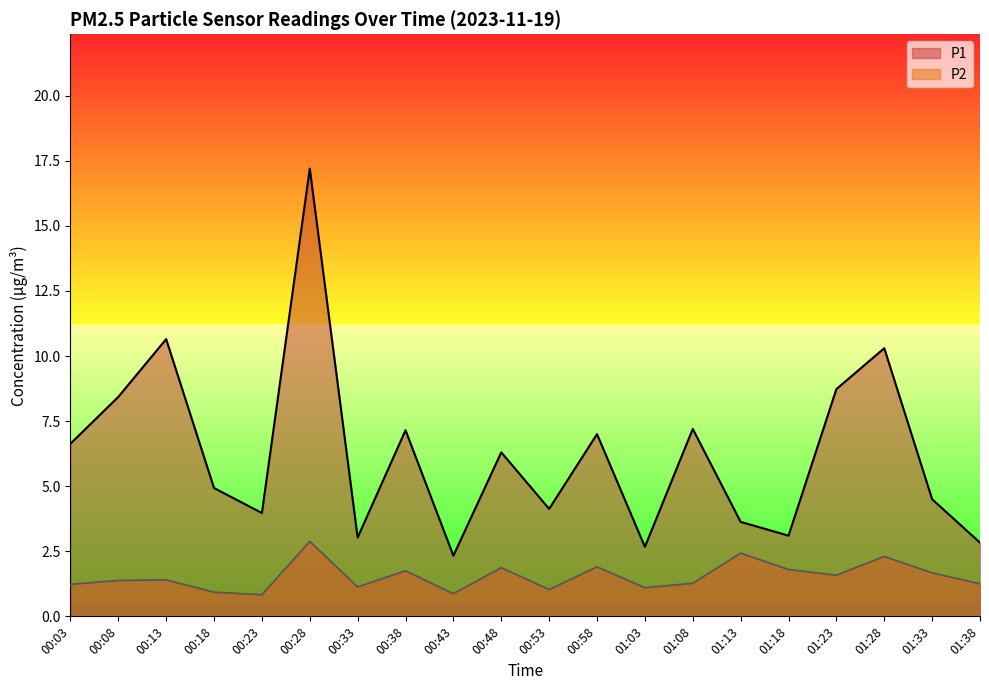

True or false: P2 and P1 cross at least once.

False